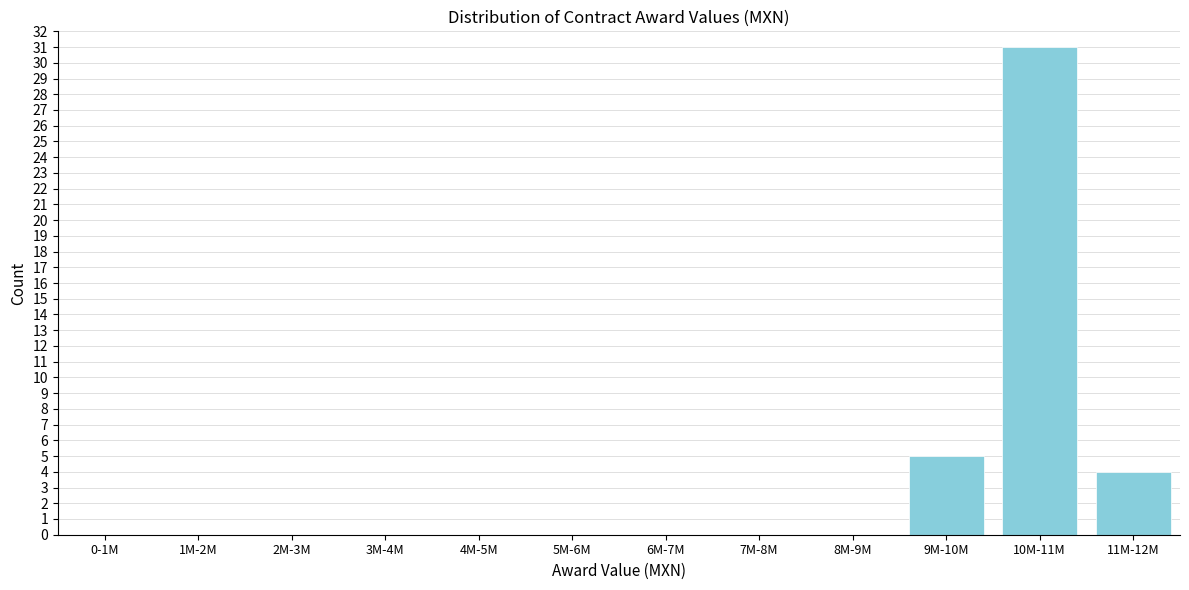

Reading left to right, what are all the values shown in this chart?

0-1M=0	1M-2M=0	2M-3M=0	3M-4M=0	4M-5M=0	5M-6M=0	6M-7M=0	7M-8M=0	8M-9M=0	9M-10M=5	10M-11M=31	11M-12M=4